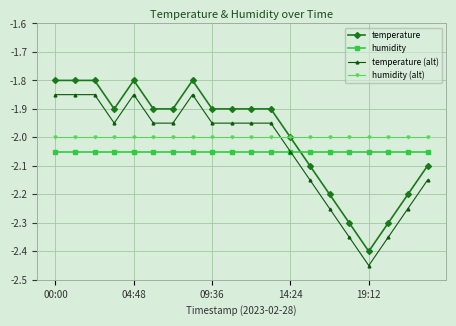

True or false: temperature (alt) has more than 1 points higher than both neighbors.

True